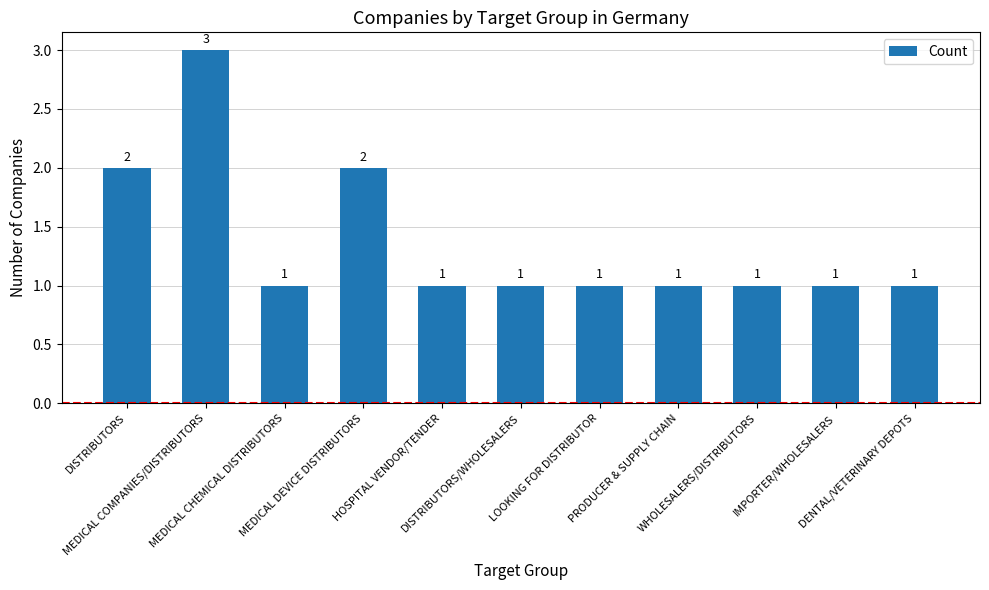

Count the values in the range 1 to 2.

10